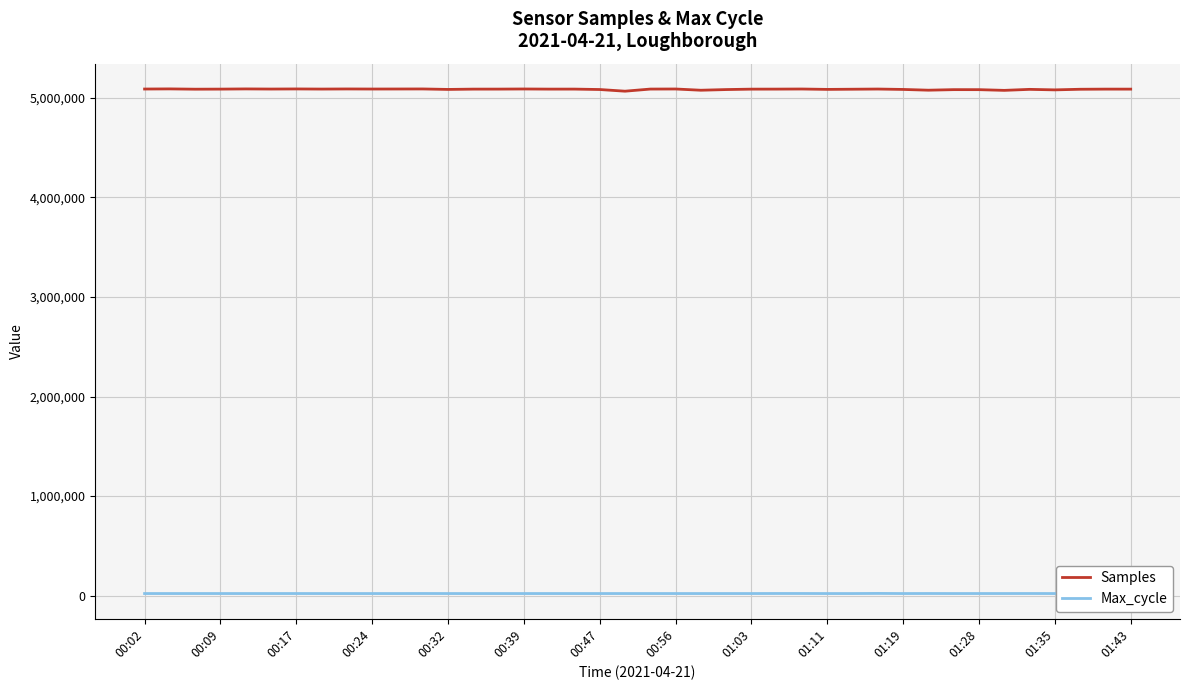

In Max_cycle, how many points are higher than both neighbors (excluding endpoints)?

11